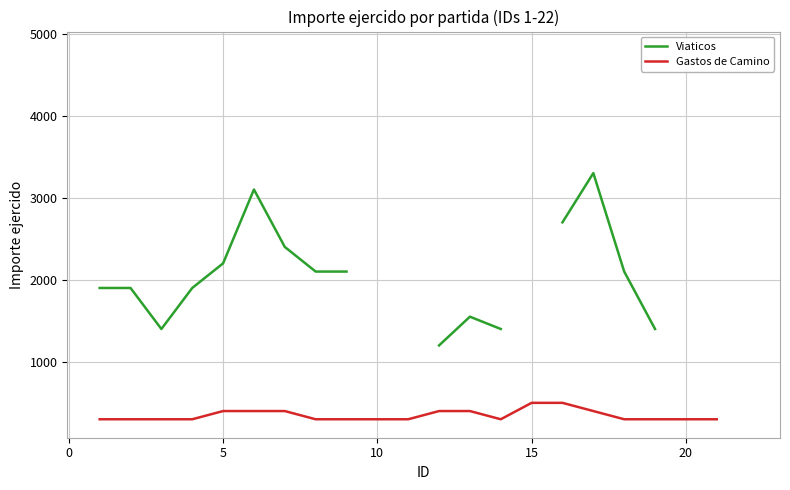

Is the value of Gastos de Camino at 11 greater than the value of Viaticos at 15?

No